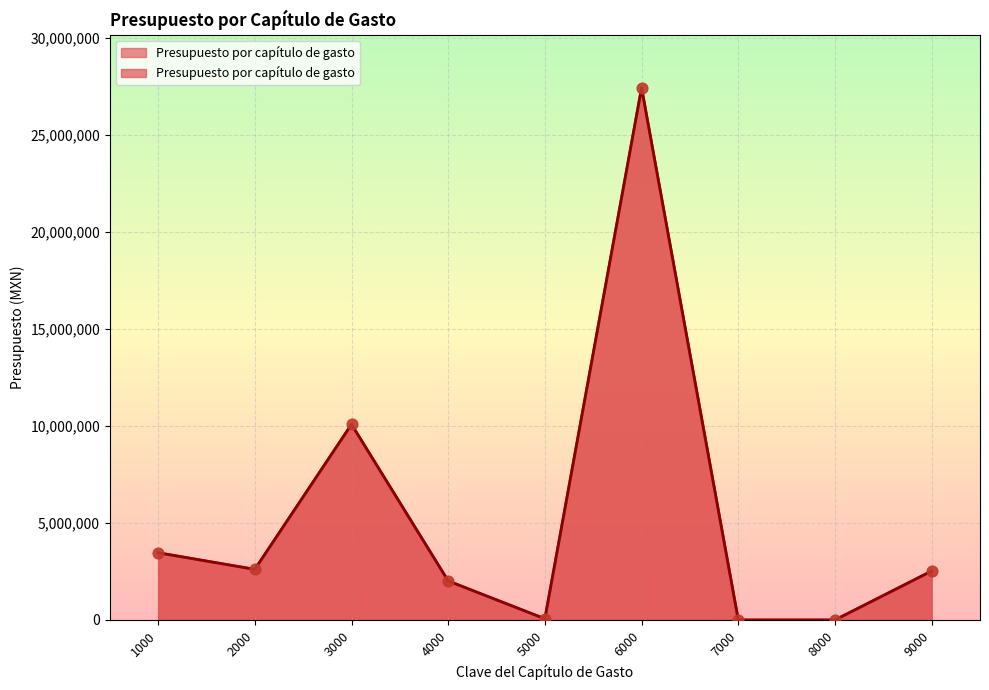

Between 2000 and 5000, which is larger?

2000